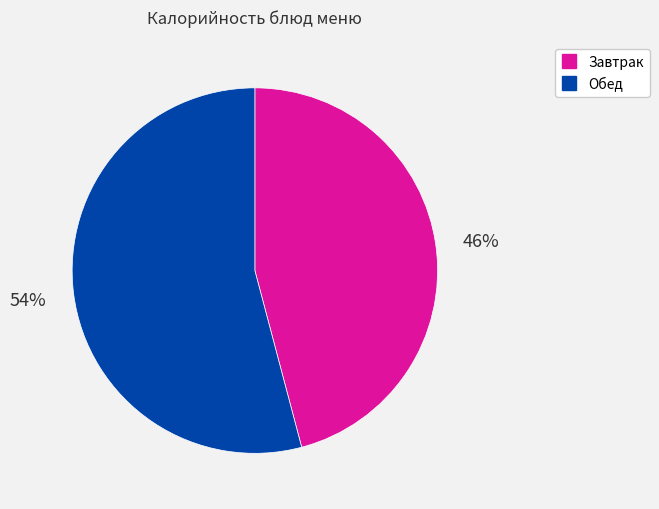

Is there a majority slice in this chart?

Yes